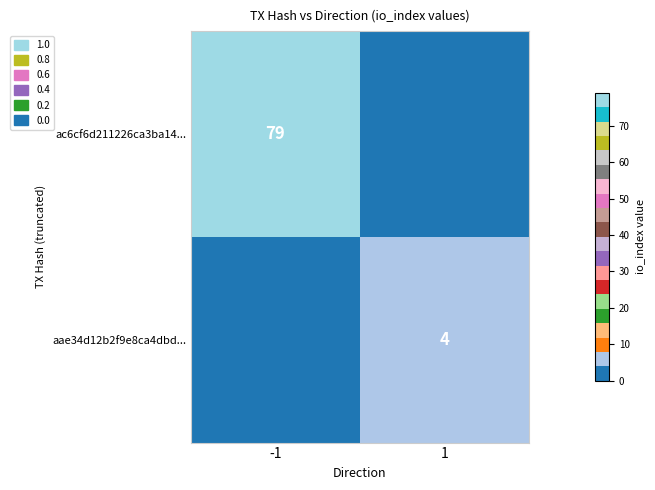

What is the difference between the highest and lowest values at -1?

79